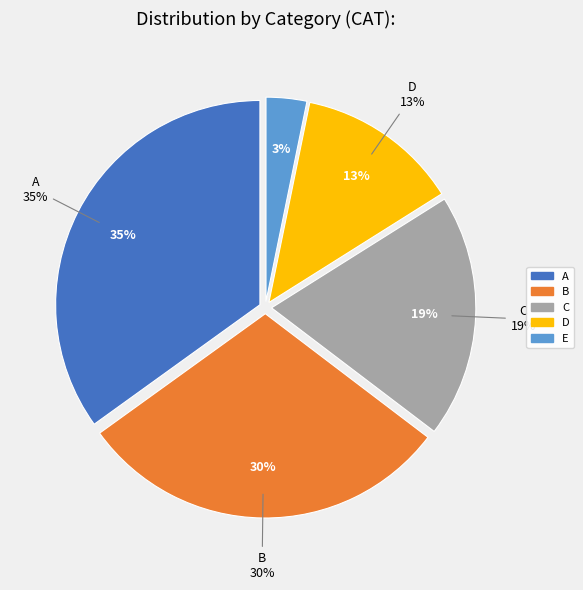

True or false: D accounts for 18% of the total.

False